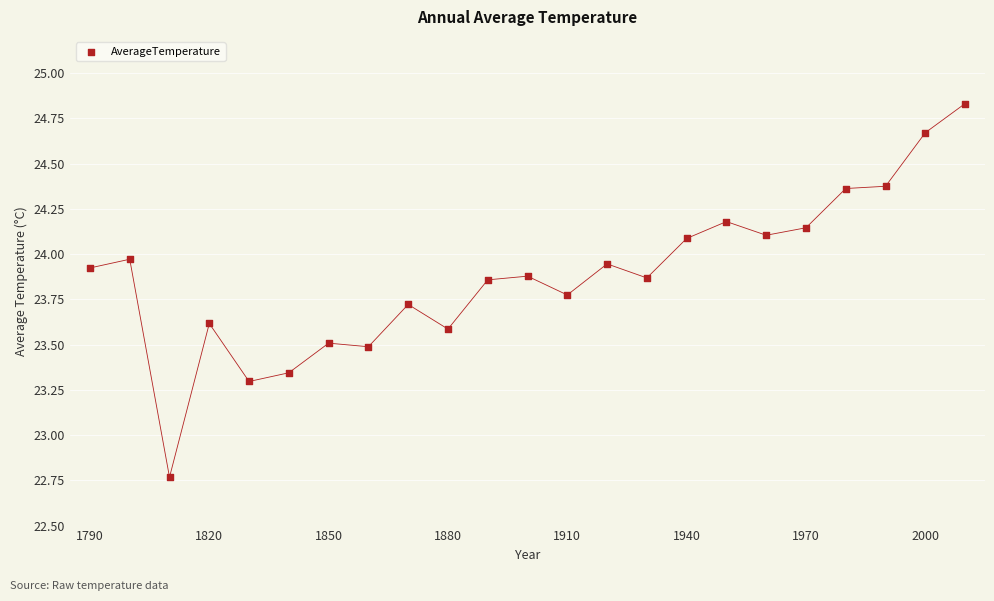

What is the range of Y values (max minus min)?

2.1